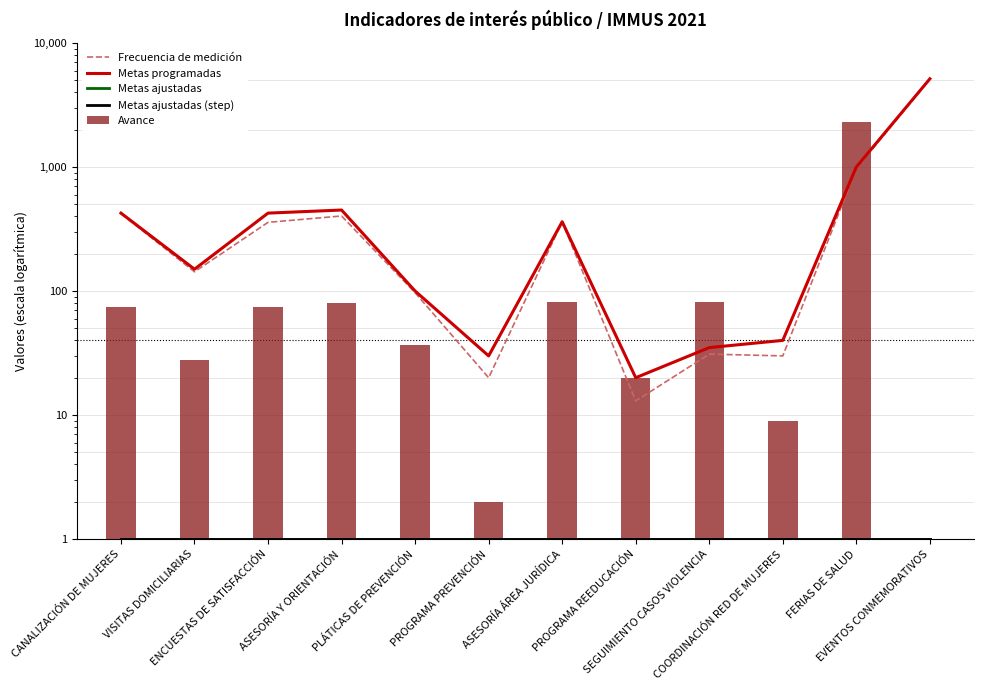

Reading left to right, extract all data points from this chart.

Frecuencia de medición: 421	143	358	403	97	20	361	13	31	30	972	5101
Metas programadas: 425	150	425	450	100	30	362	20	35	40	1000	5145
Metas ajustadas: 1	1	1	1	1	1	1	1	1	1	1	1
Metas ajustadas (step): 1	1	1	1	1	1	1	1	1	1	1	1
Avance: 74	28	74	80	37	2	82	20	82	9	2326	1